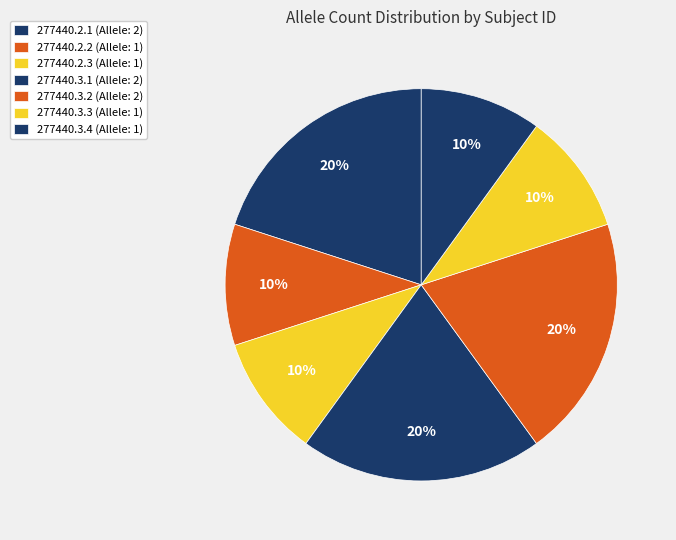

Rank the categories by value from lowest to highest.

277440.2.2, 277440.2.3, 277440.3.3, 277440.3.4, 277440.2.1, 277440.3.1, 277440.3.2